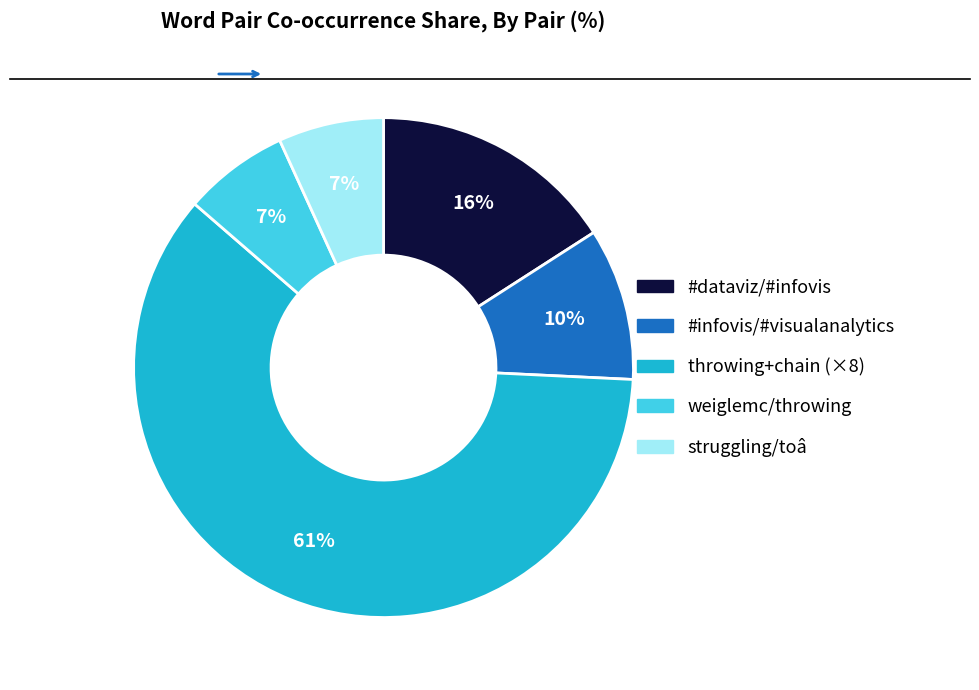

Does any single category account for the majority?

Yes